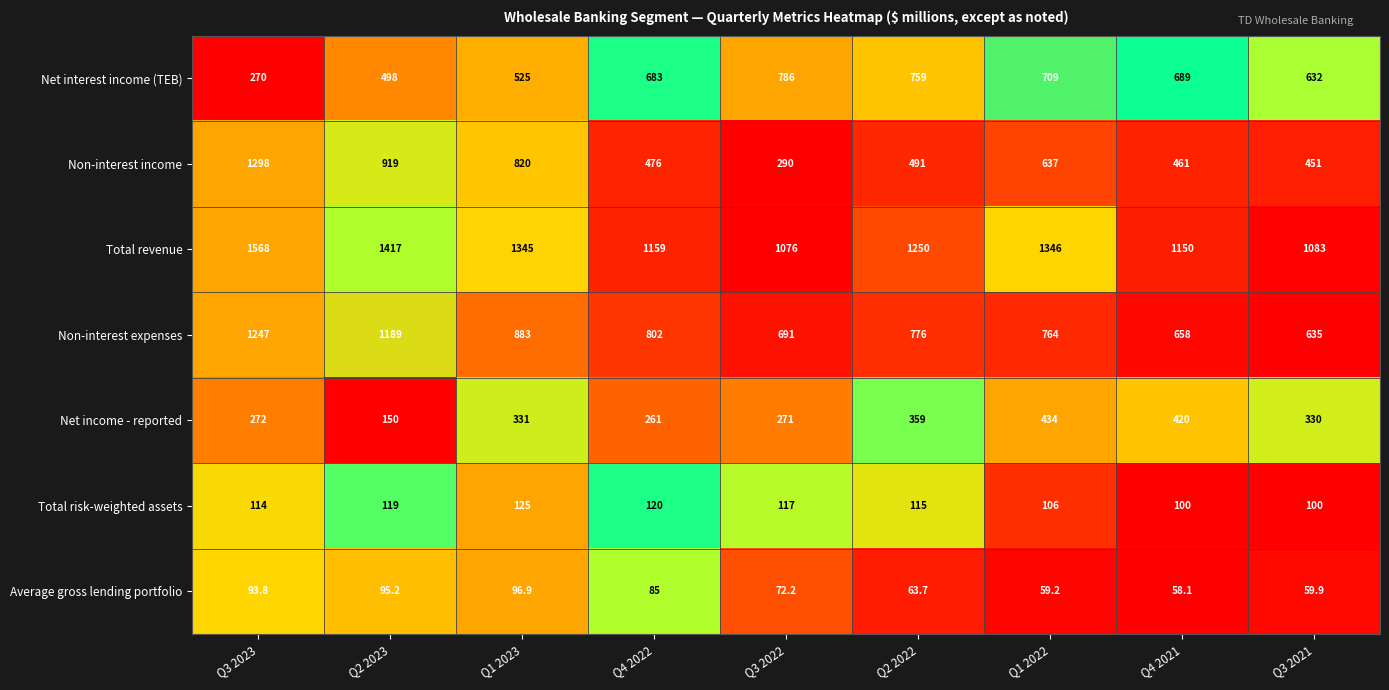

What is the total value across all series at Q3 2022?

3303.2